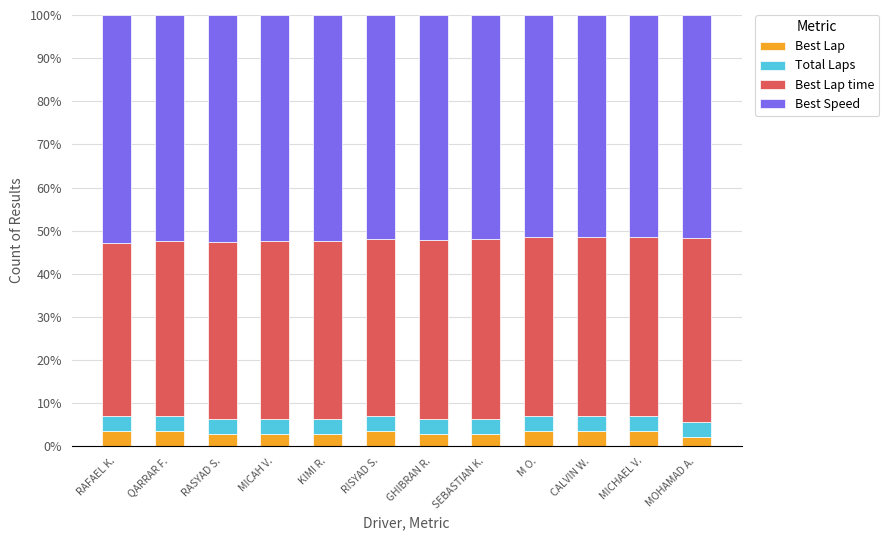

Is it true that Best Lap equals 3.5 at QARRAR F.?

True